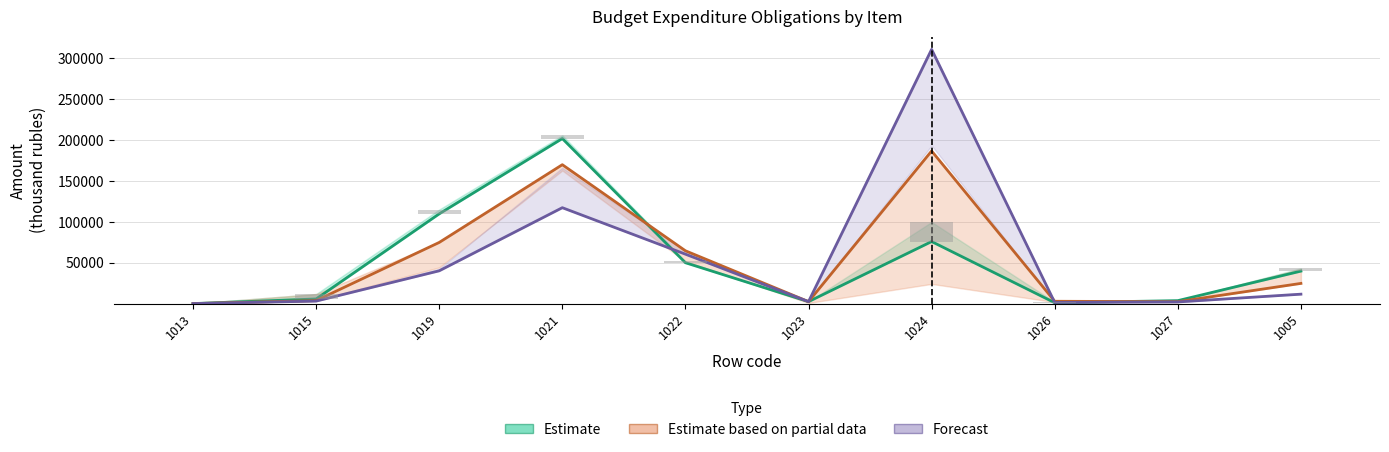

Is it true that Forecast equals 26744.3 at 1022?

False